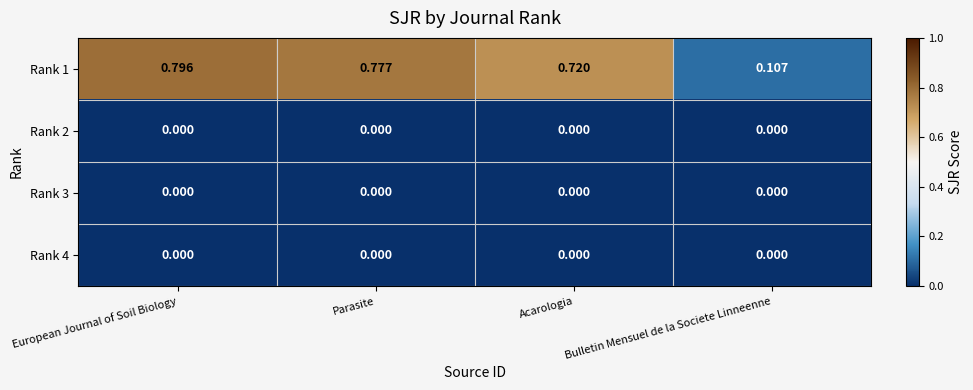

Where is Rank 1 nearest to the value 0?

Bulletin Mensuel de la Societe Linneenne